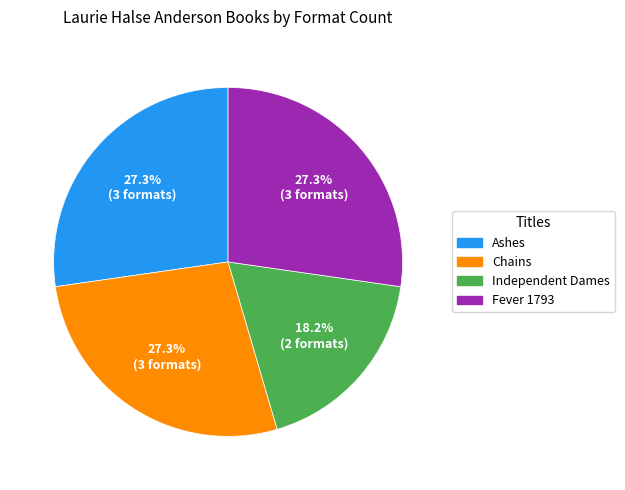

Is Chains the majority of the pie?

No